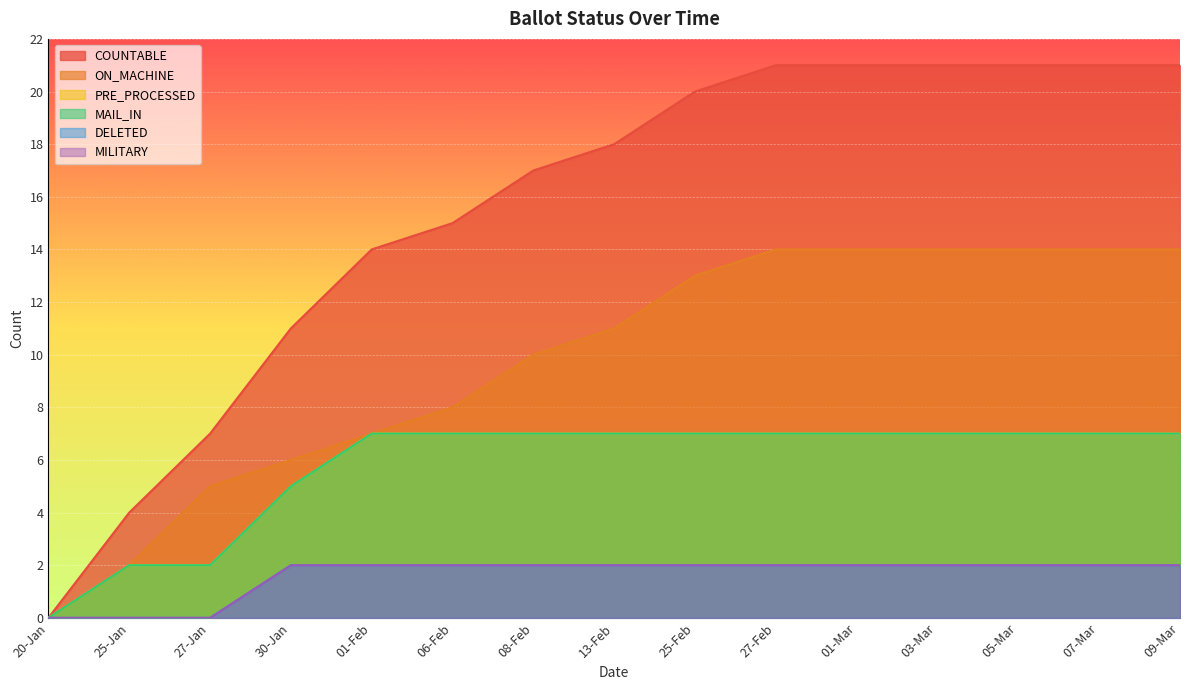

True or false: MAIL_IN and ON_MACHINE intersect in this chart.

False